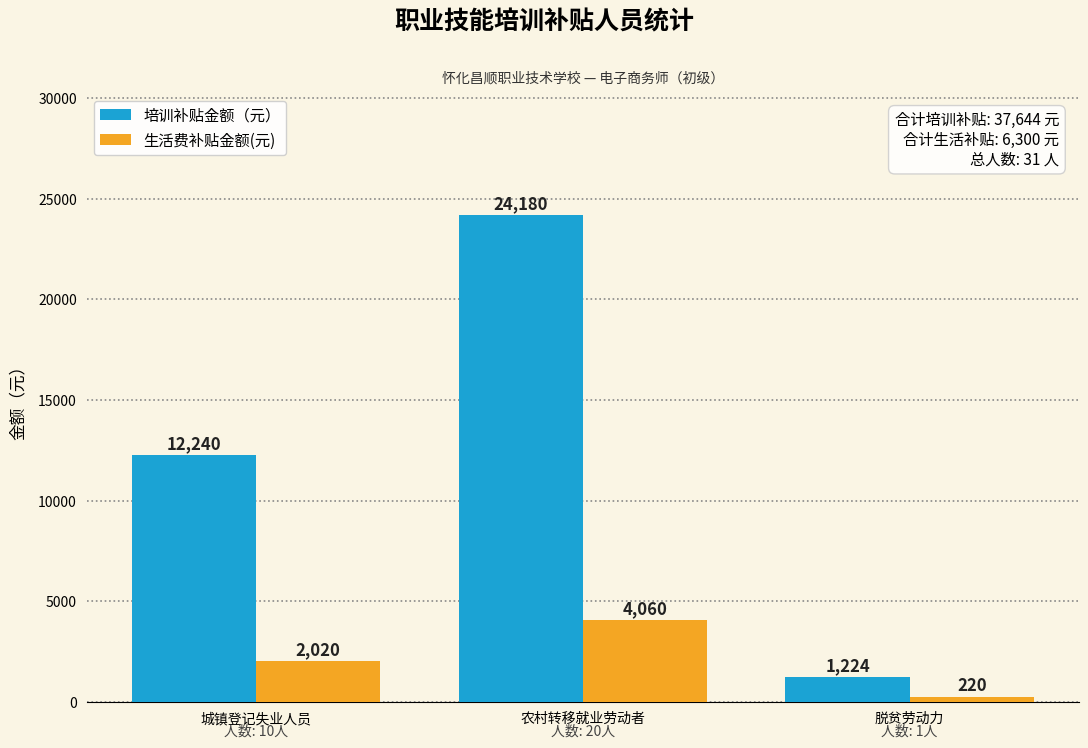

Are the bars horizontal?

No